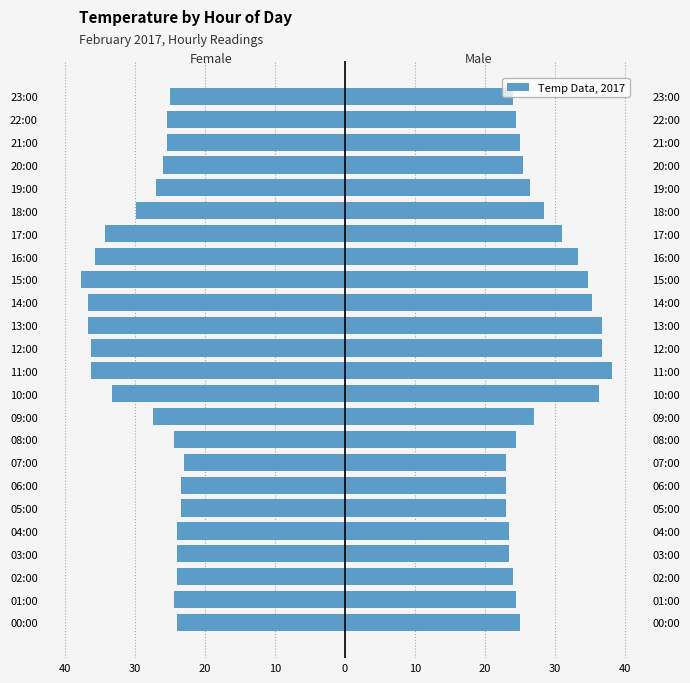

Does the chart contain stacked bars?

No